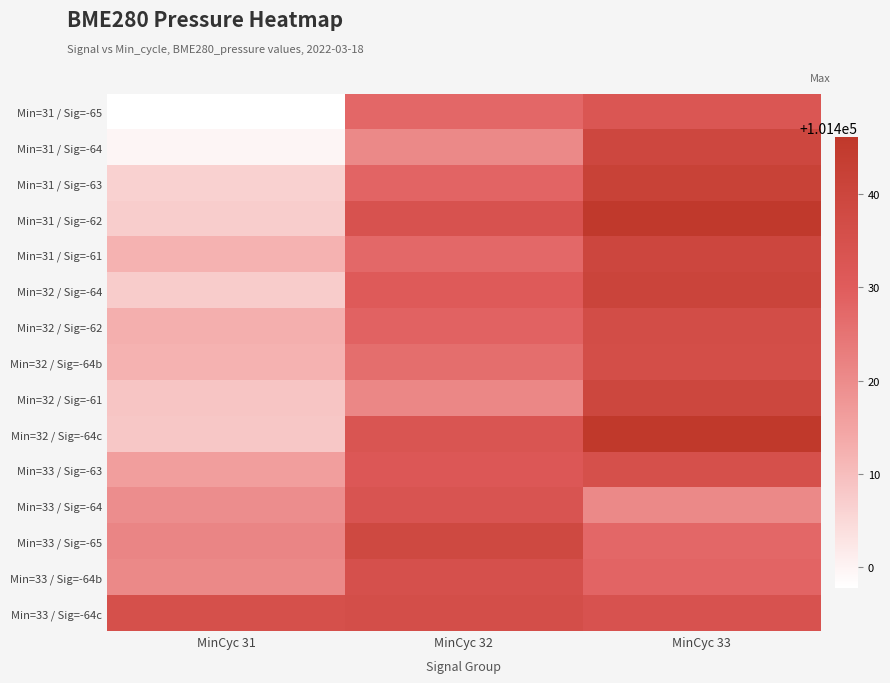

Reading right to left, list all the values displayed in this chart.

Min=31 / Sig=-65: MinCyc 33=101432.6	MinCyc 32=101427.6	MinCyc 31=101397.8
Min=31 / Sig=-64: MinCyc 33=101439.3	MinCyc 32=101420.5	MinCyc 31=101399.7
Min=31 / Sig=-63: MinCyc 33=101441.8	MinCyc 32=101428.2	MinCyc 31=101406.5
Min=31 / Sig=-62: MinCyc 33=101445.6	MinCyc 32=101434.1	MinCyc 31=101407.1
Min=31 / Sig=-61: MinCyc 33=101439.8	MinCyc 32=101427.3	MinCyc 31=101412.3
Min=32 / Sig=-64: MinCyc 33=101440.5	MinCyc 32=101430.8	MinCyc 31=101407.4
Min=32 / Sig=-62: MinCyc 33=101436.5	MinCyc 32=101428.6	MinCyc 31=101412.8
Min=32 / Sig=-64b: MinCyc 33=101436.1	MinCyc 32=101426.2	MinCyc 31=101412.3
Min=32 / Sig=-61: MinCyc 33=101439.5	MinCyc 32=101420.9	MinCyc 31=101408.6
Min=32 / Sig=-64c: MinCyc 33=101446.1	MinCyc 32=101432.9	MinCyc 31=101408.3
Min=33 / Sig=-63: MinCyc 33=101435.3	MinCyc 32=101431.9	MinCyc 31=101416.1
Min=33 / Sig=-64: MinCyc 33=101420.6	MinCyc 32=101433.5	MinCyc 31=101419.7
Min=33 / Sig=-65: MinCyc 33=101427.6	MinCyc 32=101438.7	MinCyc 31=101421.3
Min=33 / Sig=-64b: MinCyc 33=101428.2	MinCyc 32=101435.0	MinCyc 31=101420.6
Min=33 / Sig=-64c: MinCyc 33=101434.1	MinCyc 32=101436.1	MinCyc 31=101435.3